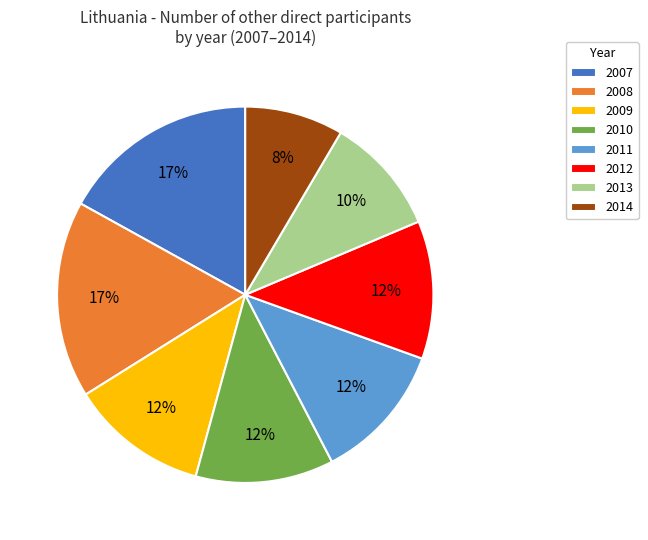

Which slice is the smallest?

2014